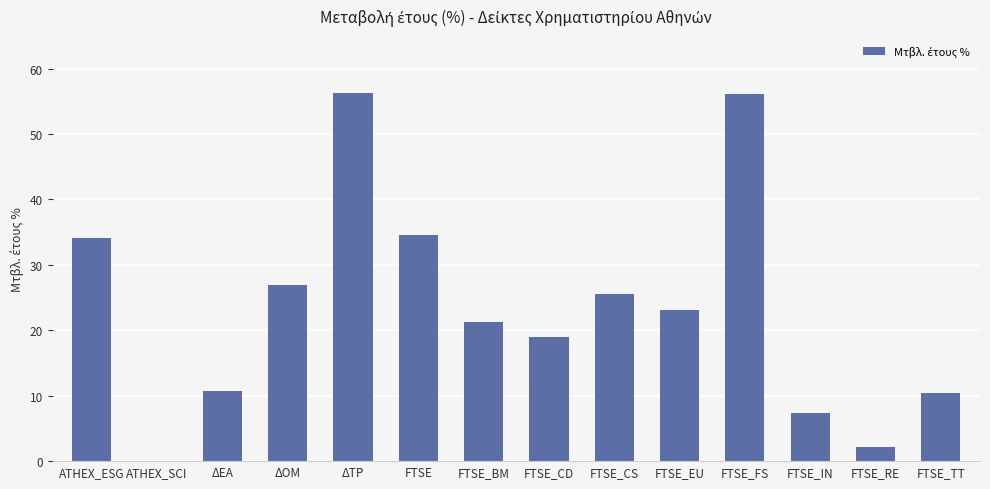

What value does the data have at FTSE_RE?

2.1